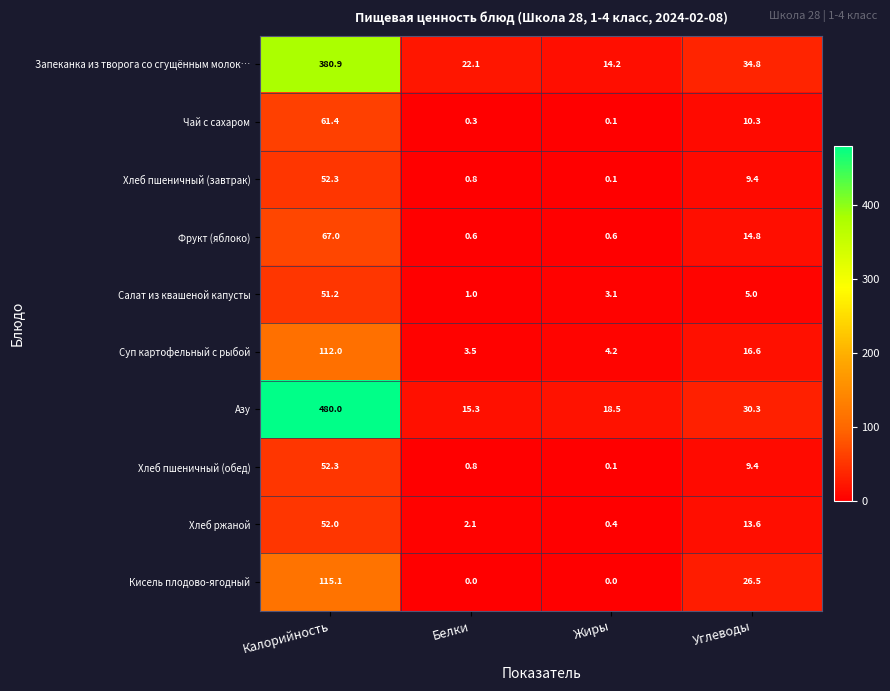

What is the total value across all series at Жиры?

41.3